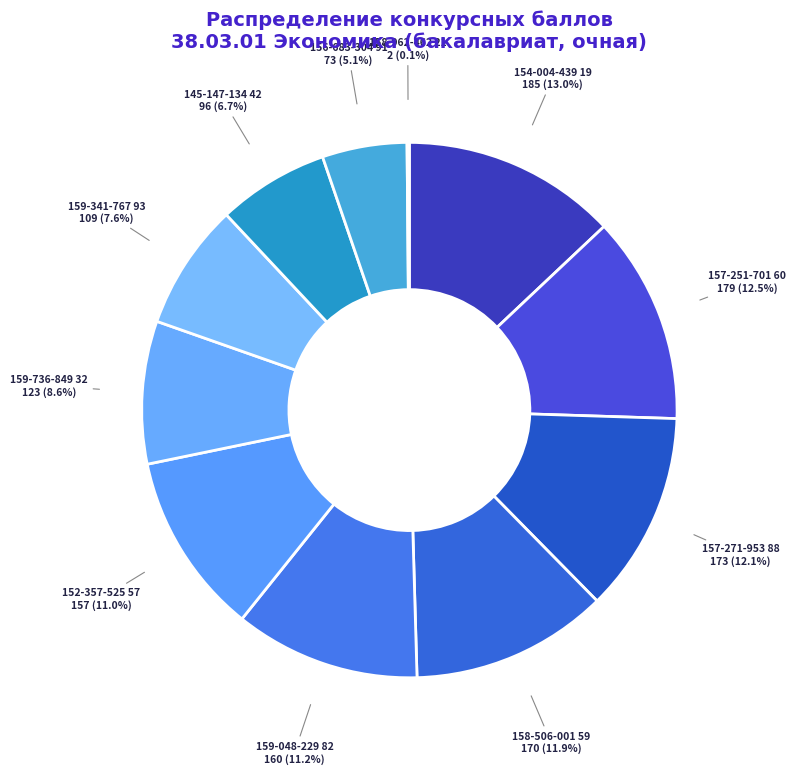

Is 156-683-304 91 the majority of the pie?

No